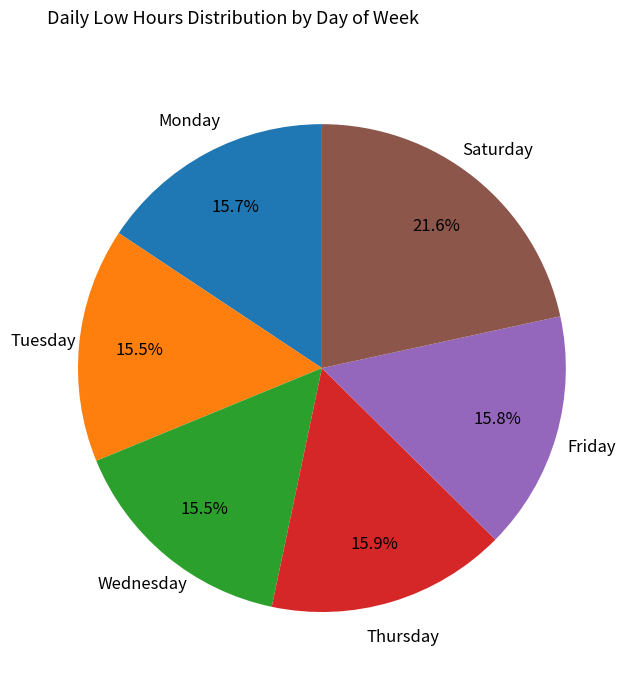

Approximately how many times larger is the value at Wednesday compared to Saturday?

0.7